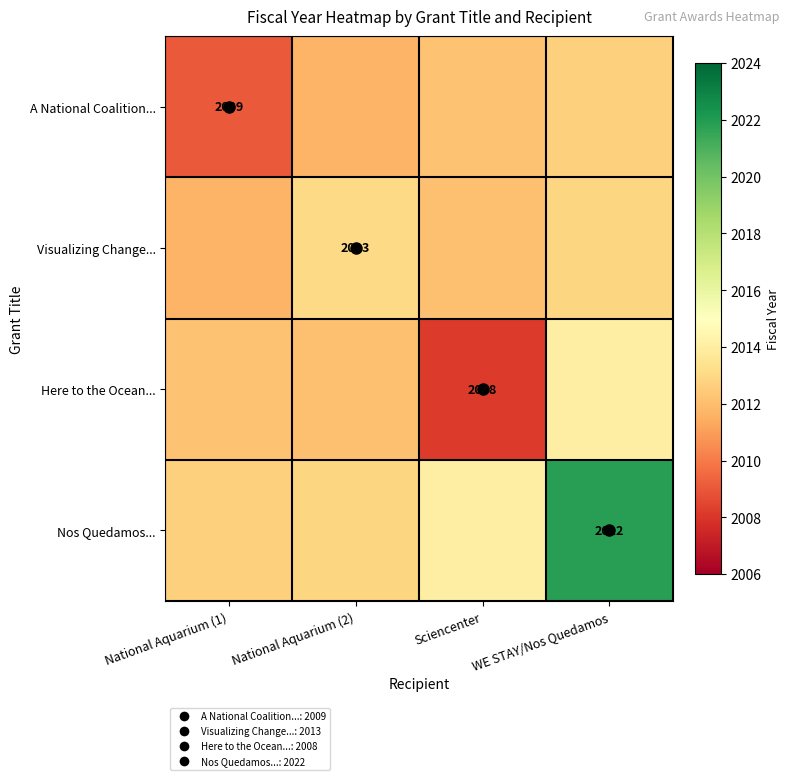

The value of Nos Quedamos... at Sciencenter is 3358.8. True or false?

False